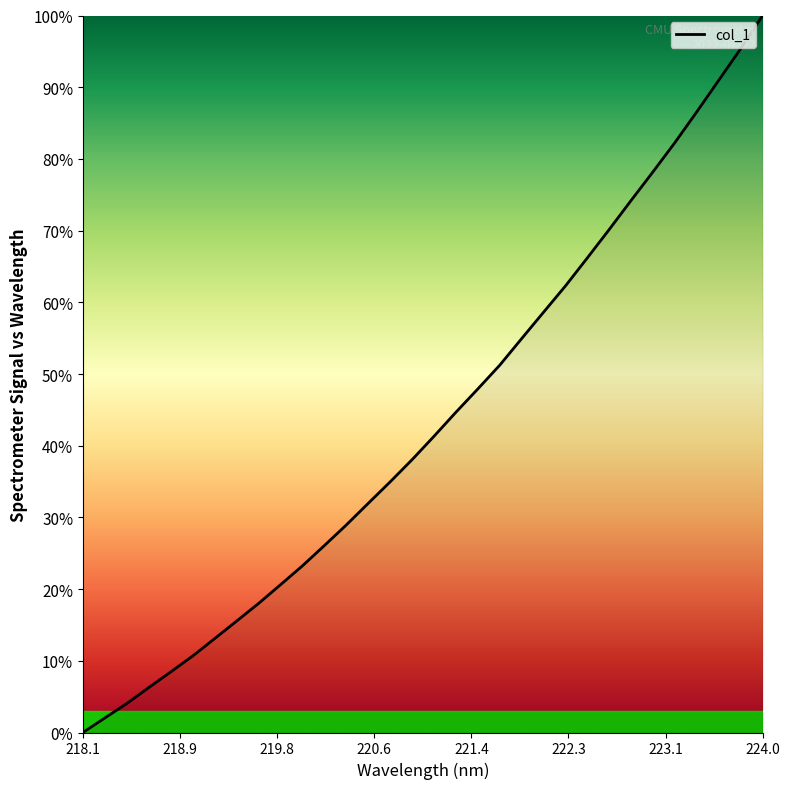

What is the maximum value shown in the chart?

100.0